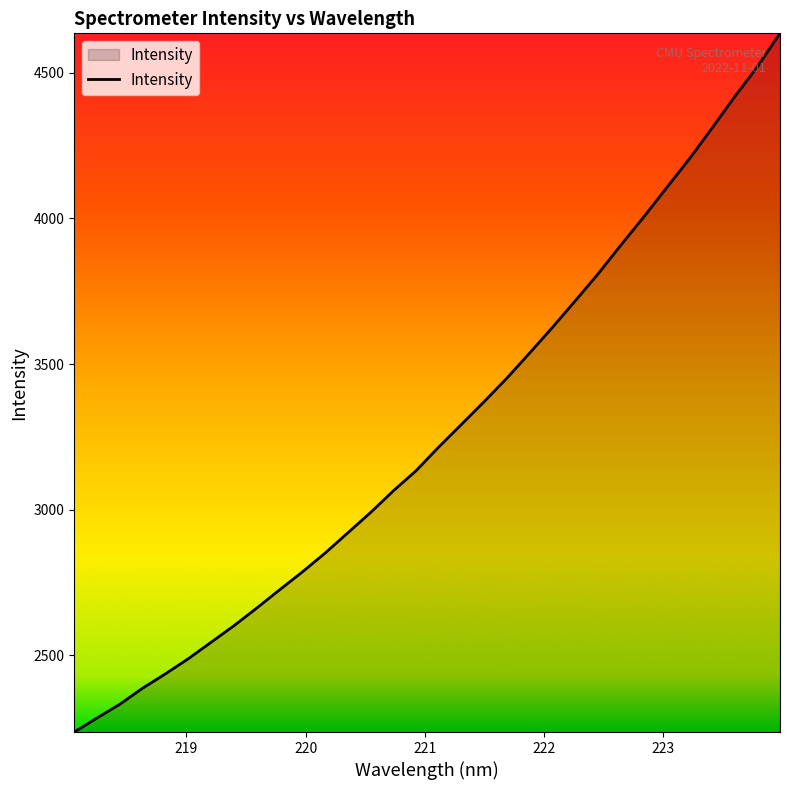

How many categories are shown in the chart?

32